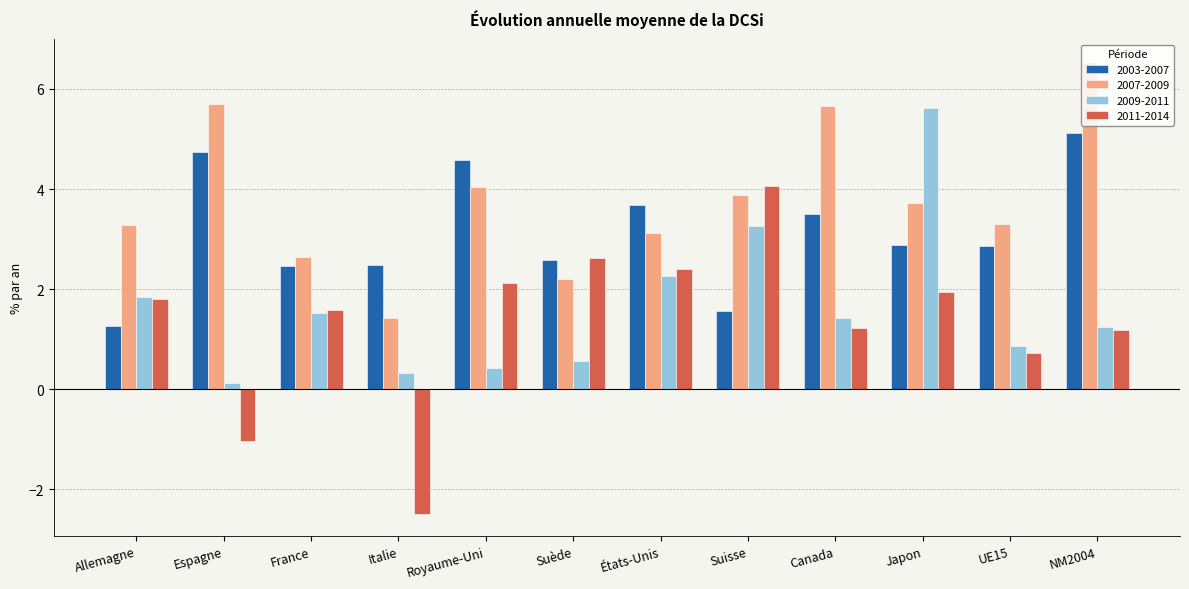

What are all the series names shown in the legend?

2003-2007, 2007-2009, 2009-2011, 2011-2014